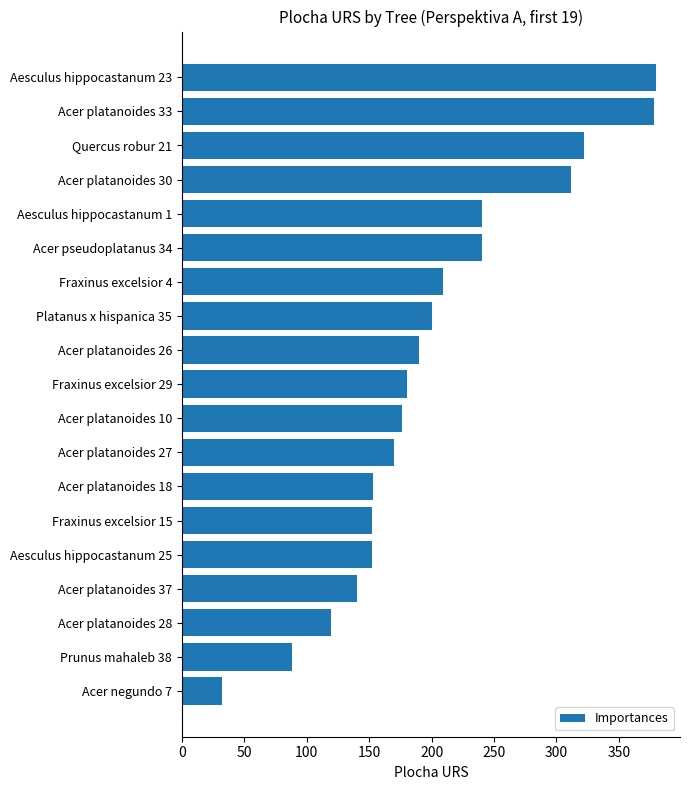

Which has a higher value, Fraxinus excelsior 15 or Platanus x hispanica 35?

Platanus x hispanica 35